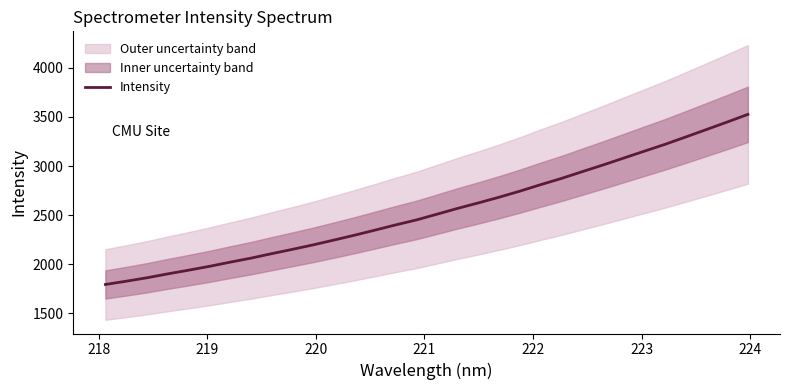

What is the minimum value for Intensity?

1795.0